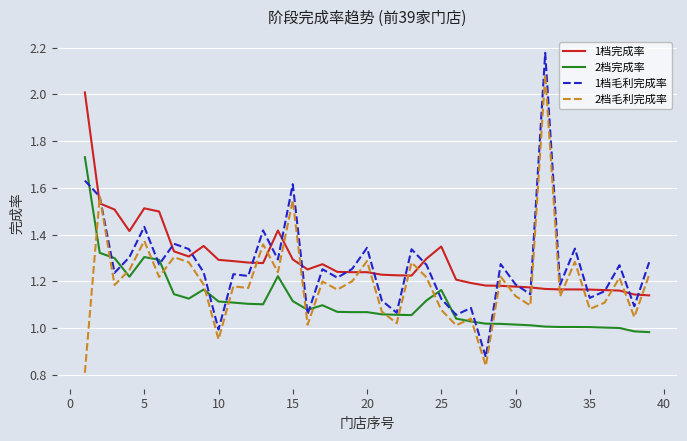

Rank the series by their maximum value, from highest to lowest.

1档毛利完成率, 2档毛利完成率, 1档完成率, 2档完成率